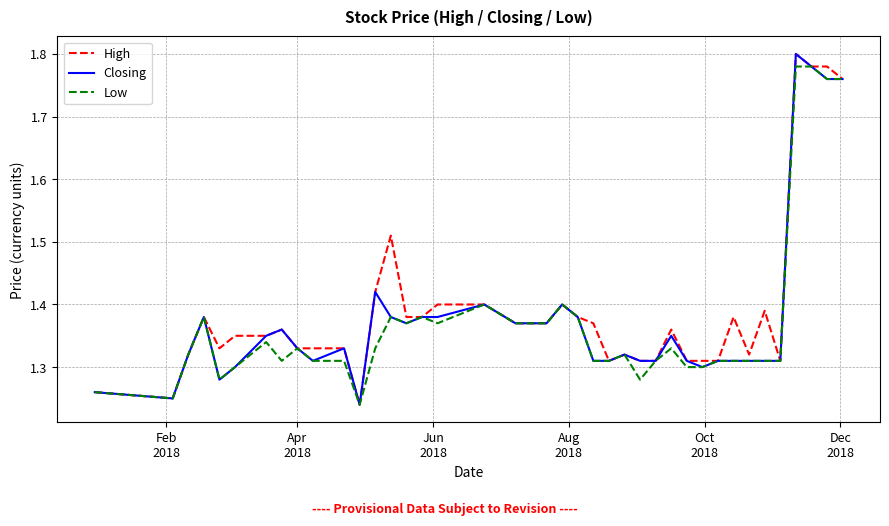

What is the average value of the High series?

1.4